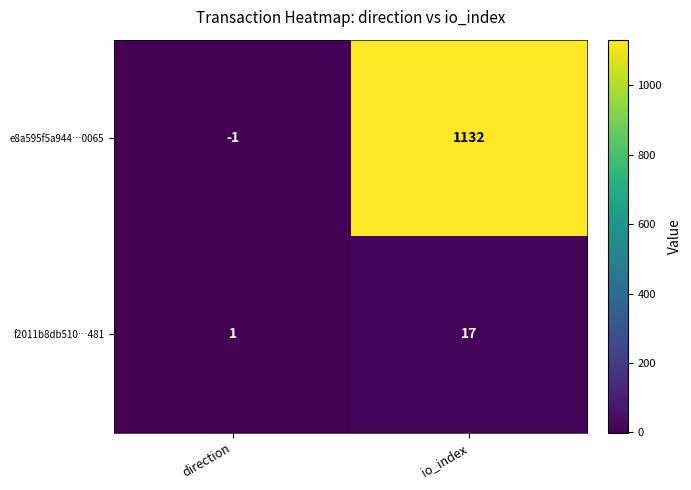

What is the minimum value shown in the chart?

-1